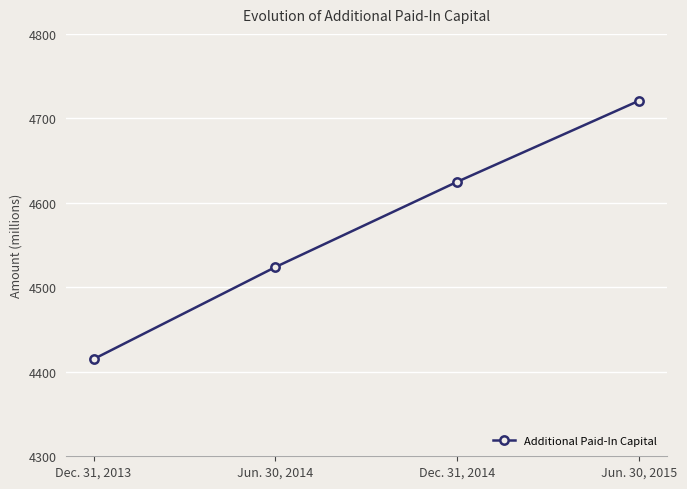

Reading left to right, what are all the values shown in this chart?

4415	4524	4625	4721